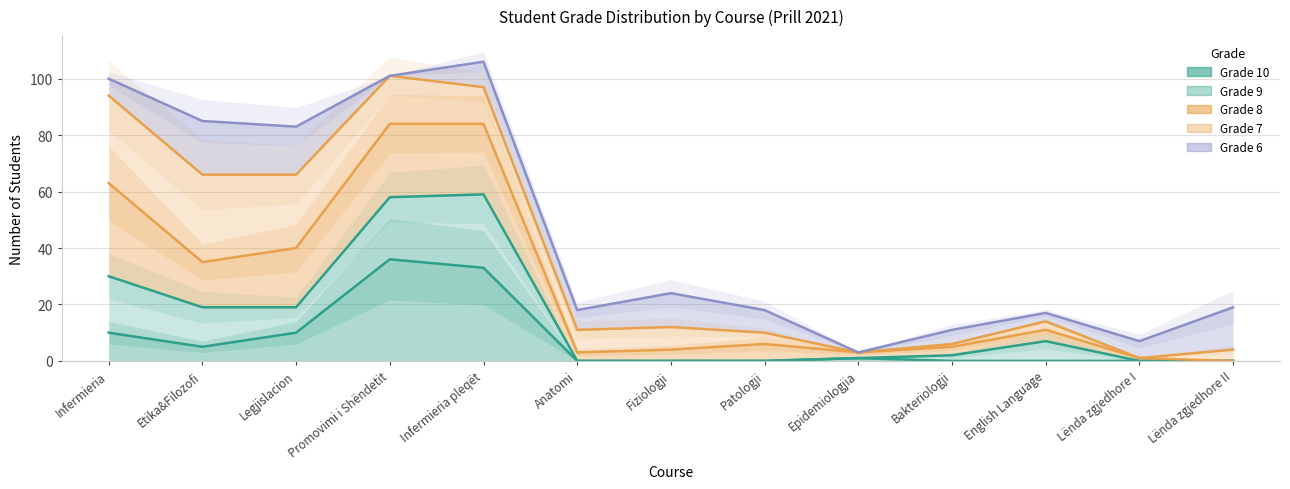

True or false: Grade 9 and Grade 8 intersect in this chart.

False